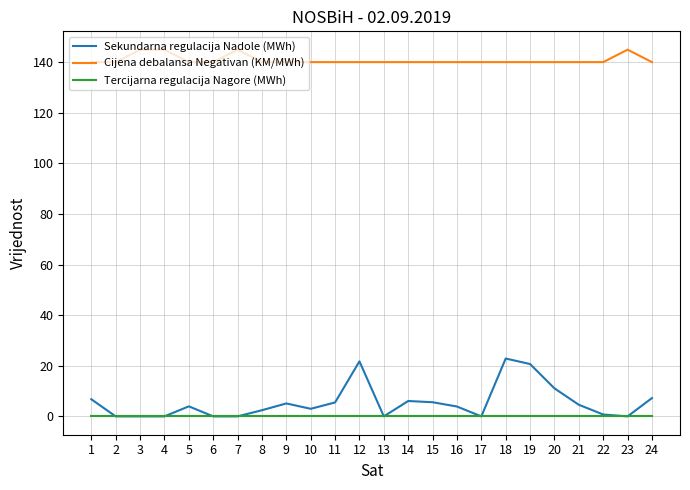

What is the total value across all series at 19?

160.7